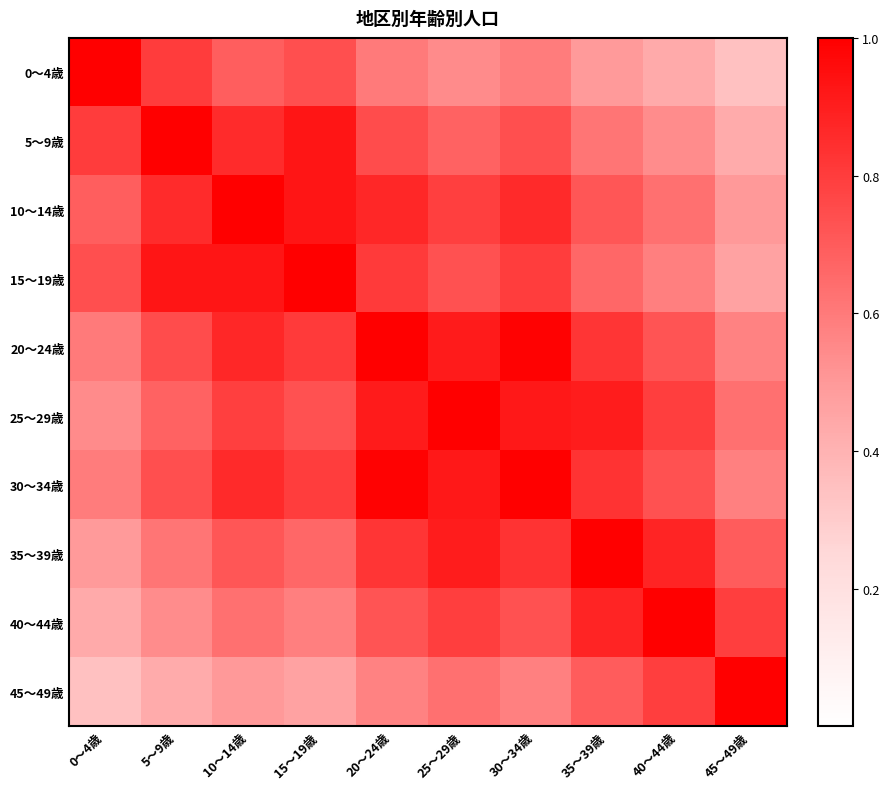

Which series has the widest spread of values?

0～4歳